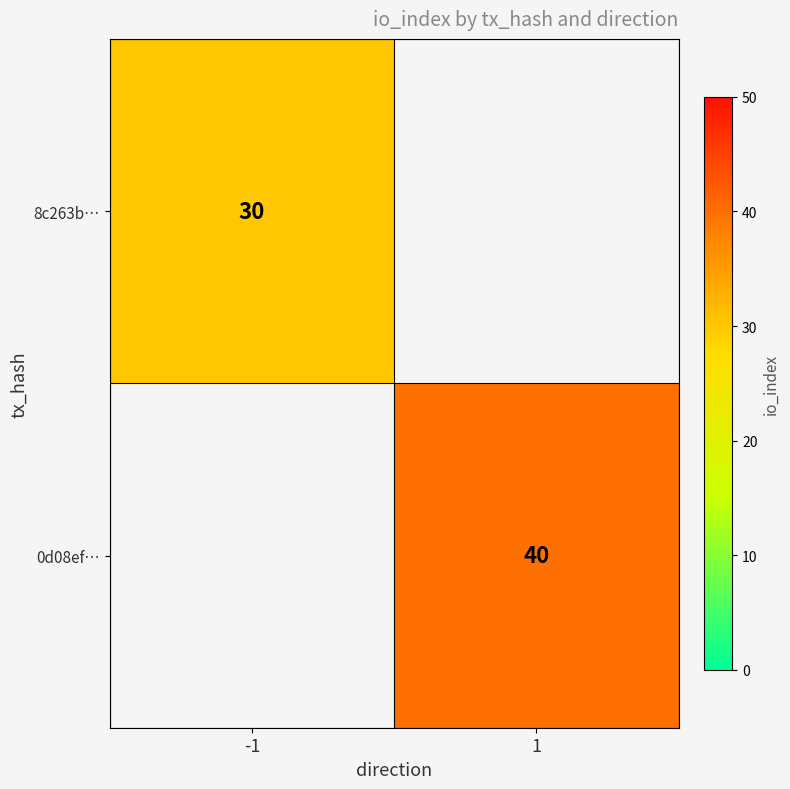

Is it true that 8c263b… equals 30 at -1?

True